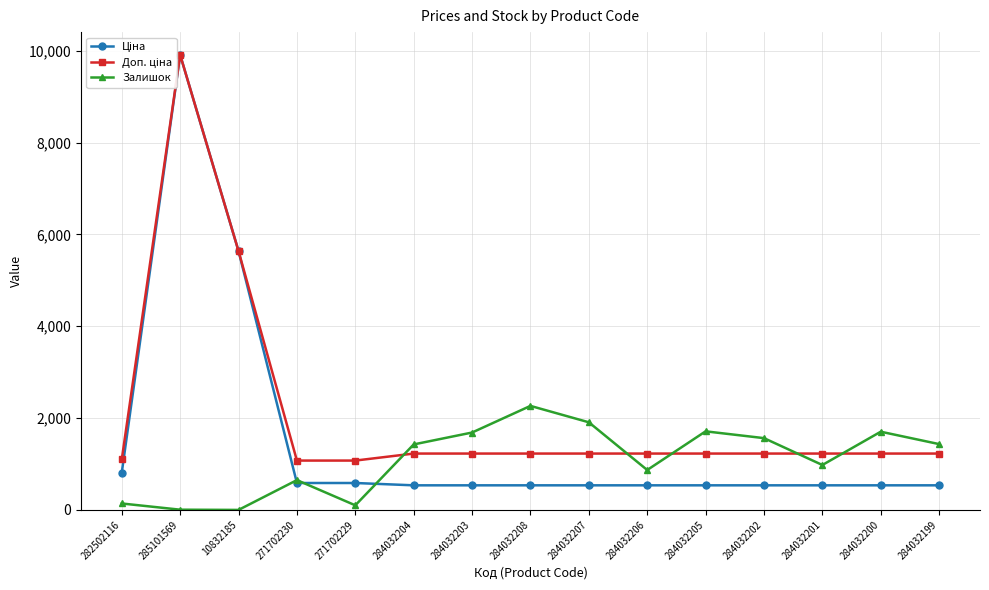

Reading left to right, list all the values displayed in this chart.

Ціна: 813.0	9908.5	5636.0	586.0	586.0	535.4	535.4	535.4	535.4	535.4	535.4	535.4	535.4	535.4	535.4
Доп. ціна: 1101.8	9908.5	5636.0	1074.5	1074.5	1227.2	1227.2	1227.2	1227.2	1227.2	1227.2	1227.2	1227.2	1227.2	1227.2
Залишок: 140.0	5.0	0.0	649.0	100.0	1426.0	1685.0	2265.0	1908.0	869.0	1711.0	1563.0	978.0	1703.0	1433.0